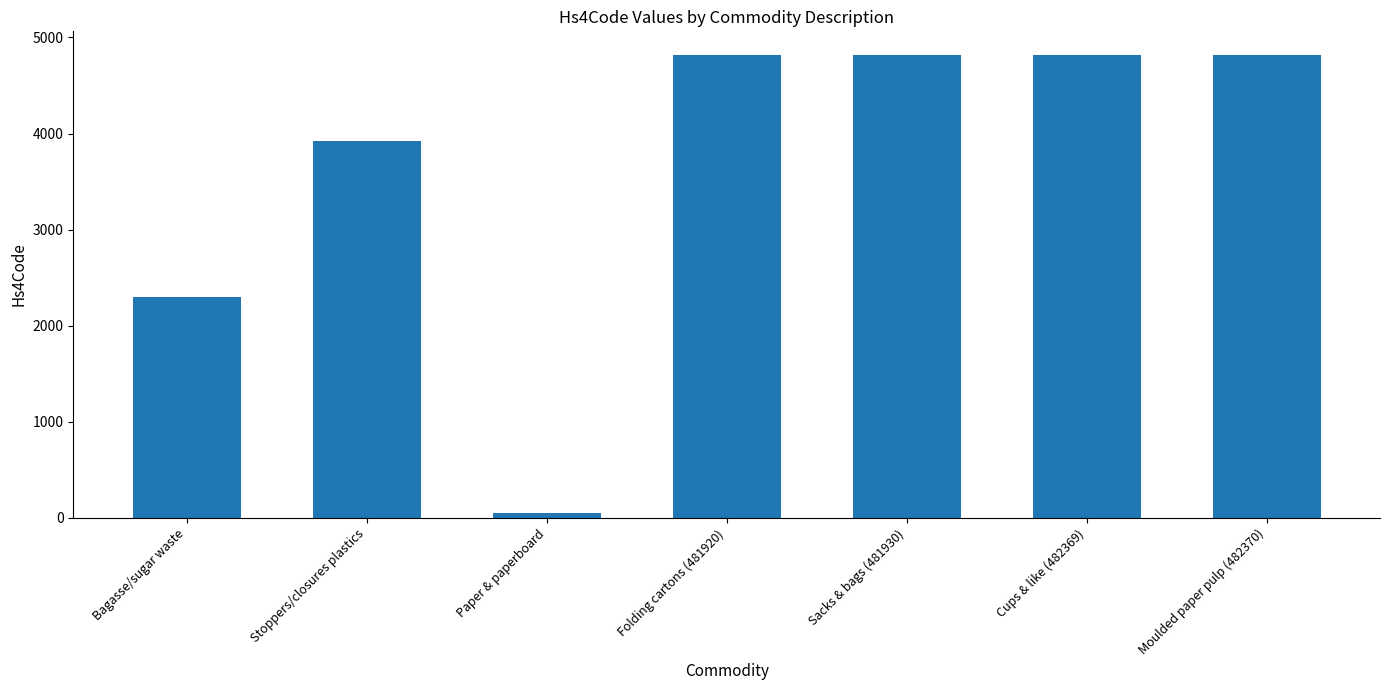

How many data points are less than 4819?

3